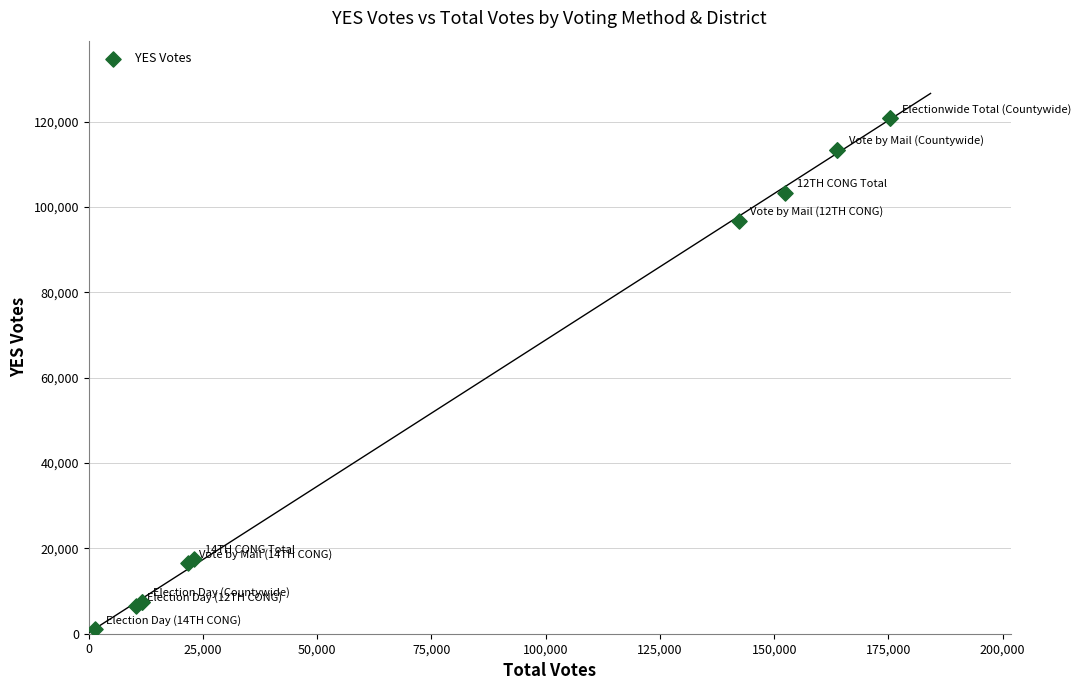

What Y value in the scatter plot is closest to 60916?

96805